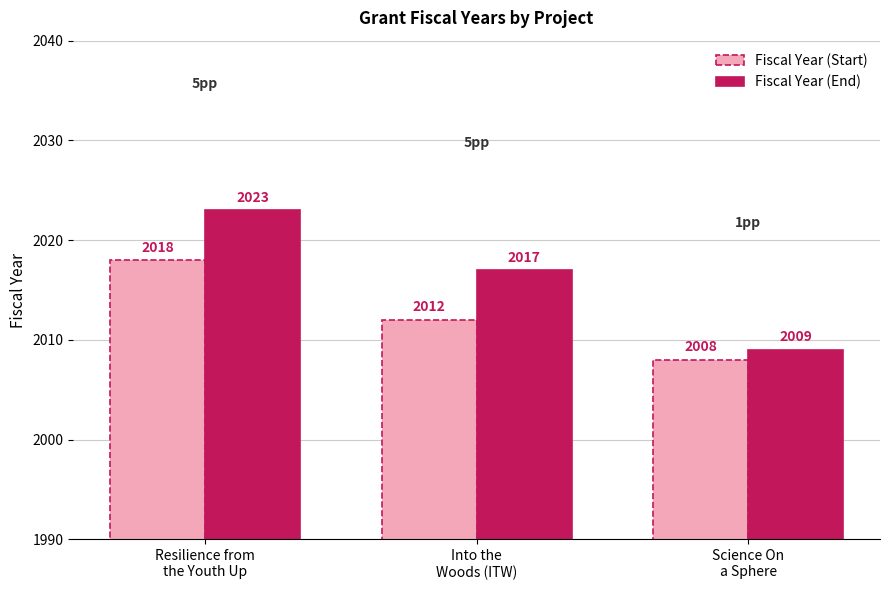

Reading right to left, transcribe all the data shown in this chart.

Fiscal Year (Start): 2008	2012	2018
Fiscal Year (End): 2009	2017	2023